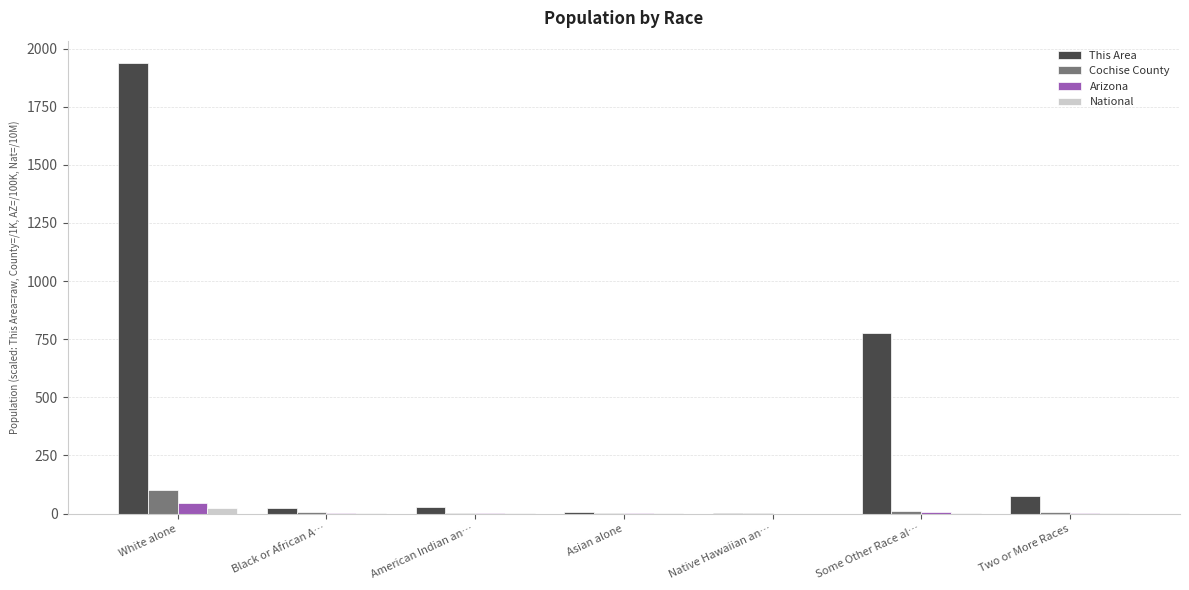

What is the sum of all Arizona values?

63.9